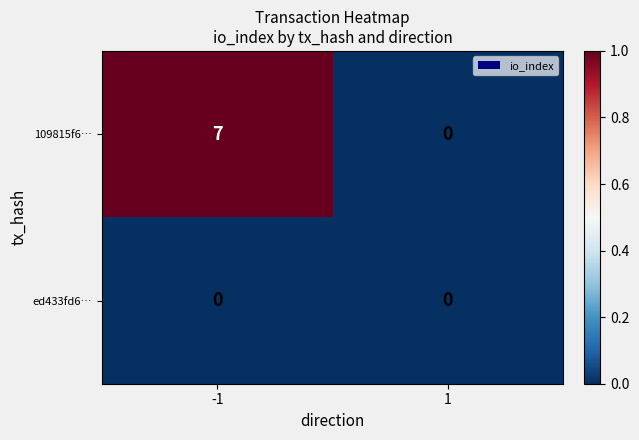

What is the difference between the highest and lowest values at -1?

7